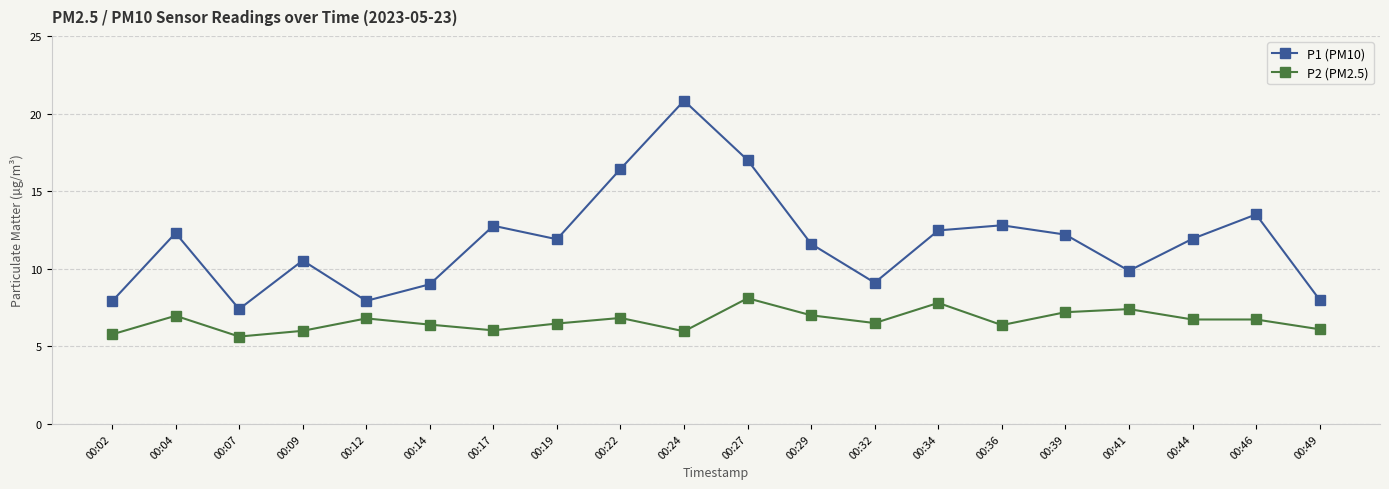

What is the difference between the second highest and second lowest values in the P2 (PM2.5) series?

2.0